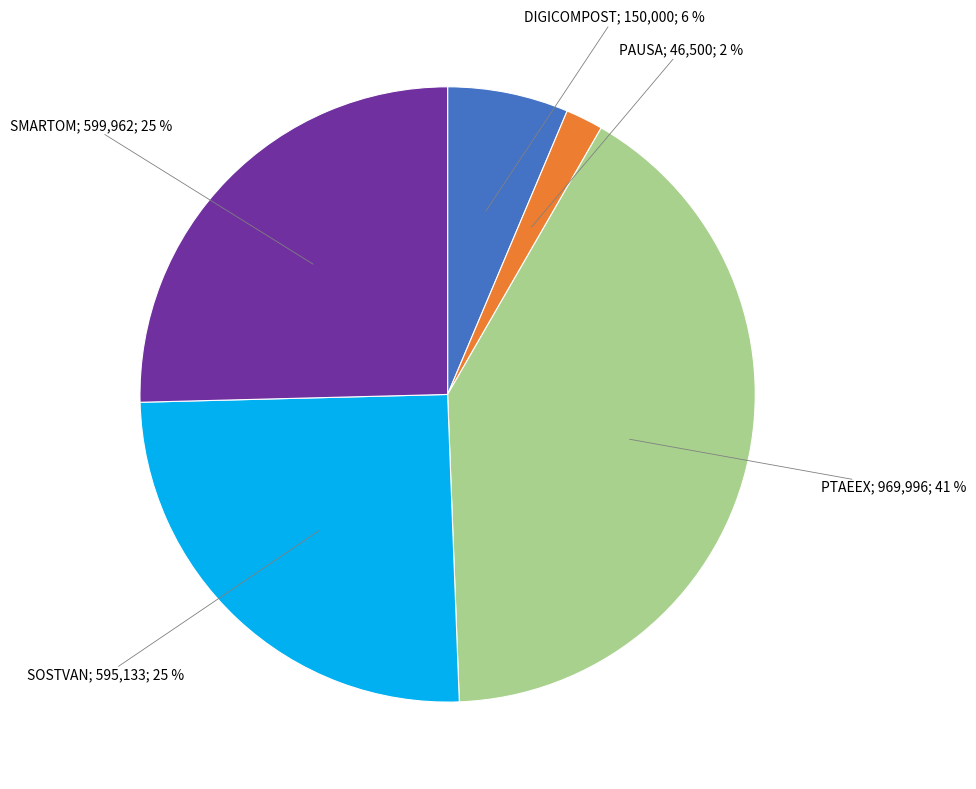

How many segments does this pie chart have?

5